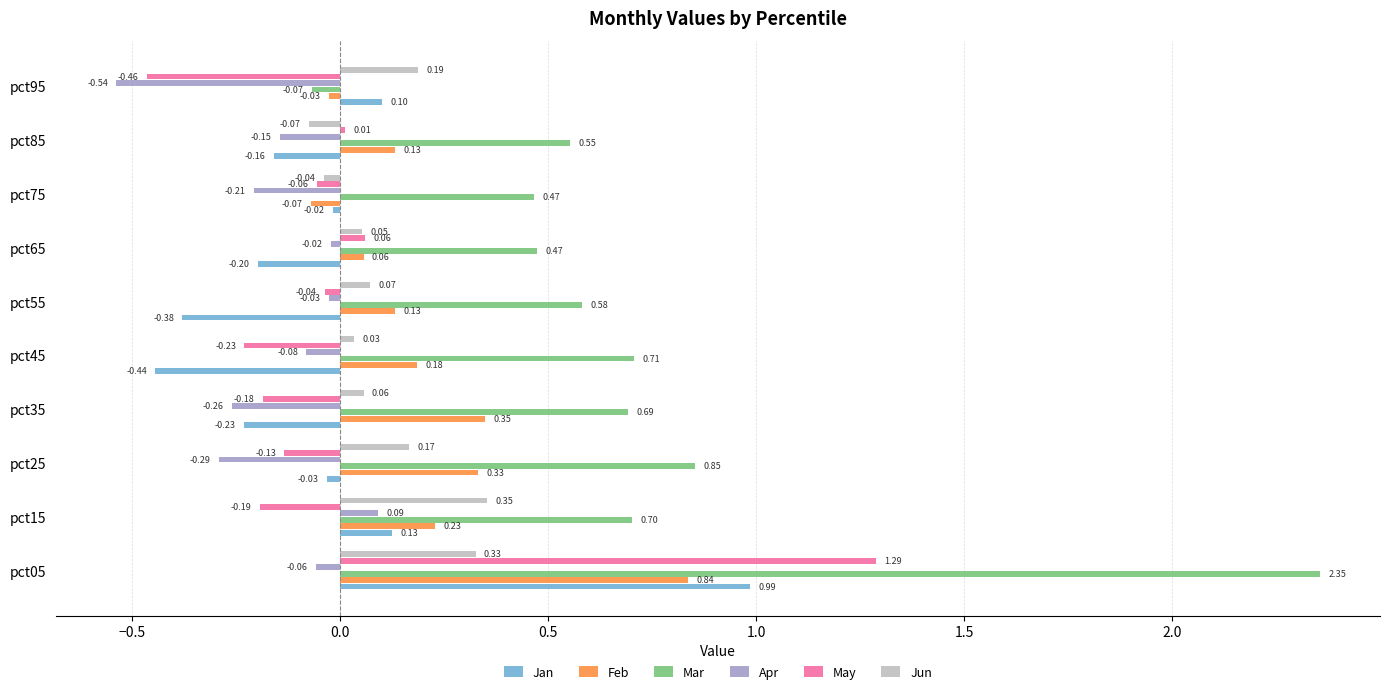

Between pct15 and pct55, which series saw the biggest shift?

Jan